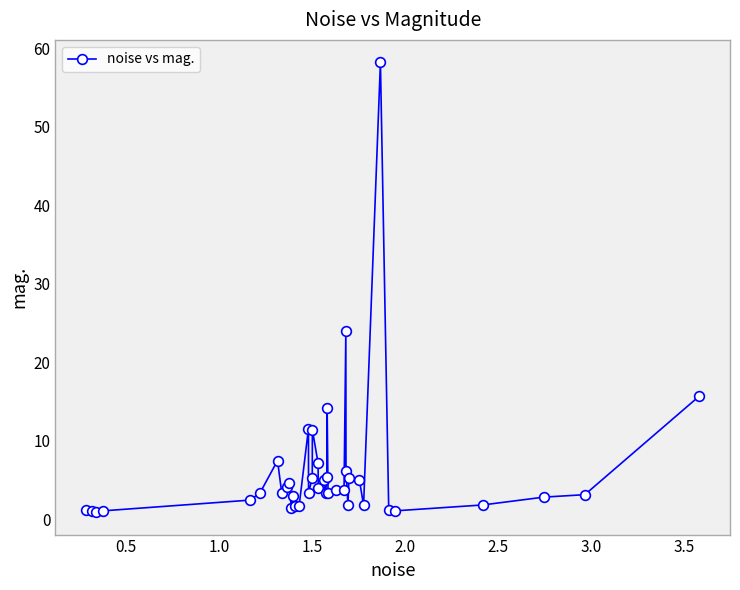

What is the greatest value displayed?

58.2